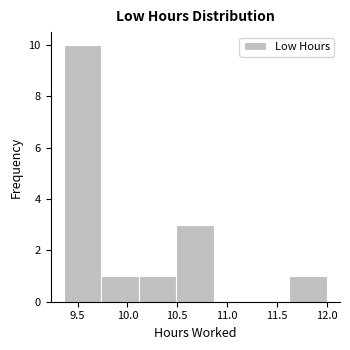

What is the height of the bar covering 10.50 to 10.85 on the x-axis? Neither the bar edges nor the heights are printed on the chart, so give them approximately, as read against the axes.

3